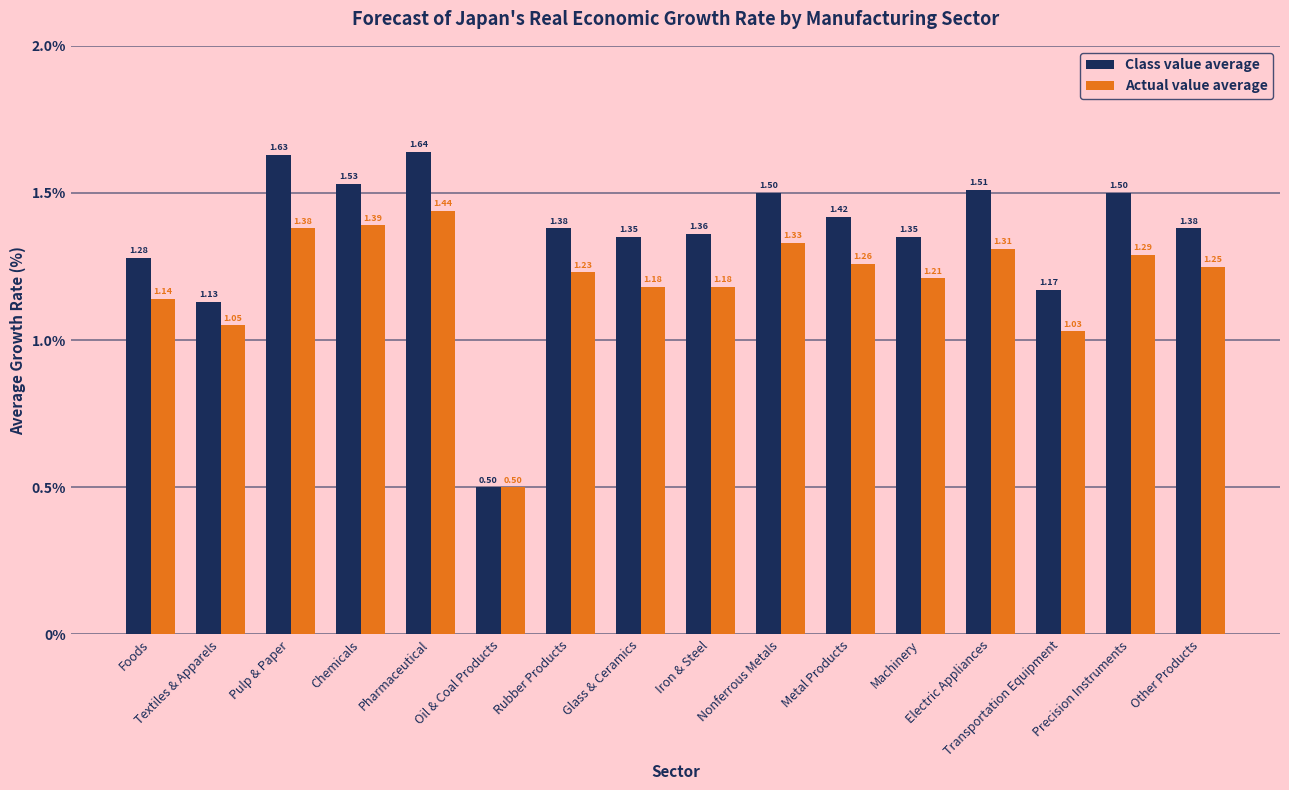

At which category is the sum across all series the highest?

Pharmaceutical